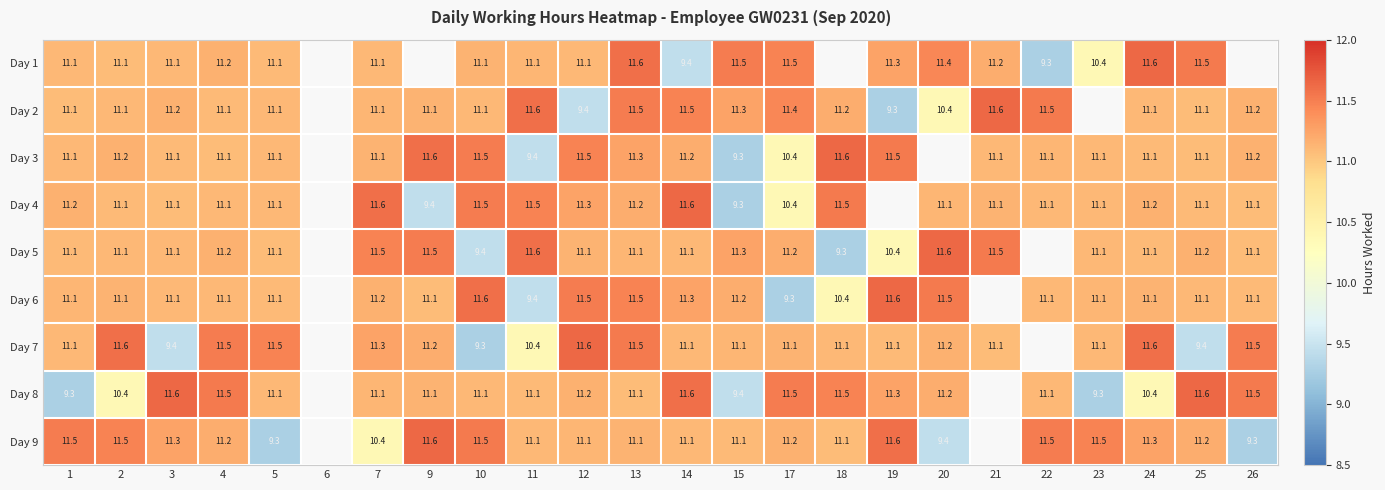

Which series changed the most between 2 and 10?

Day 7